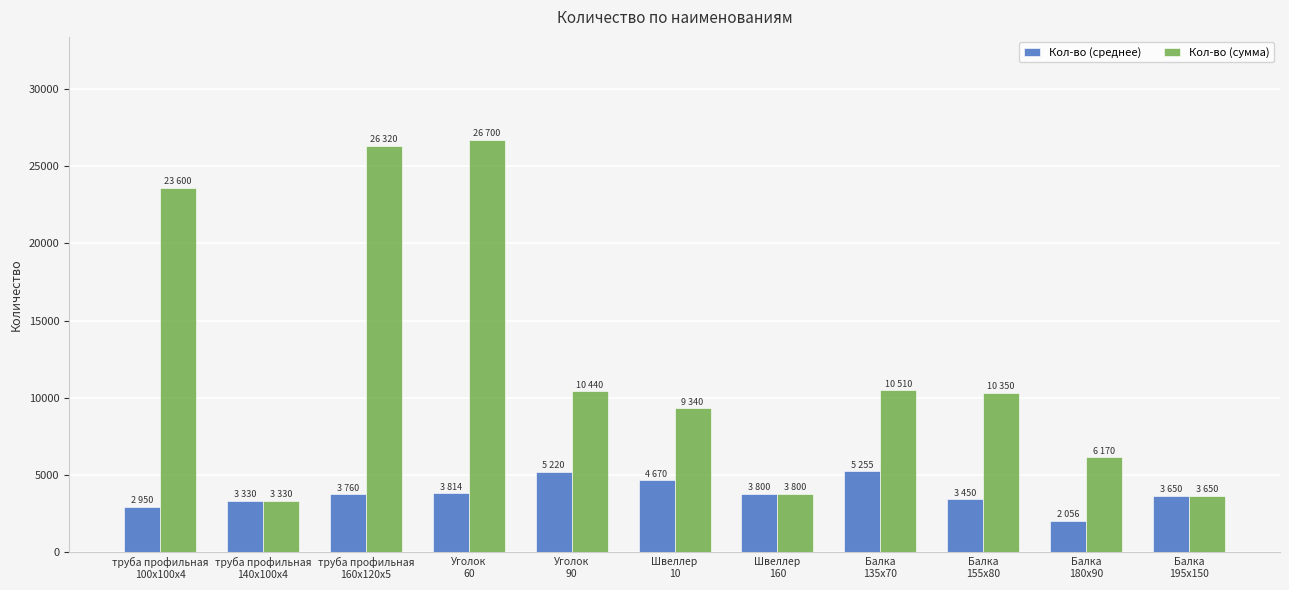

What is the difference between the maximum and minimum values in the Кол-во (среднее) series?

3198.3